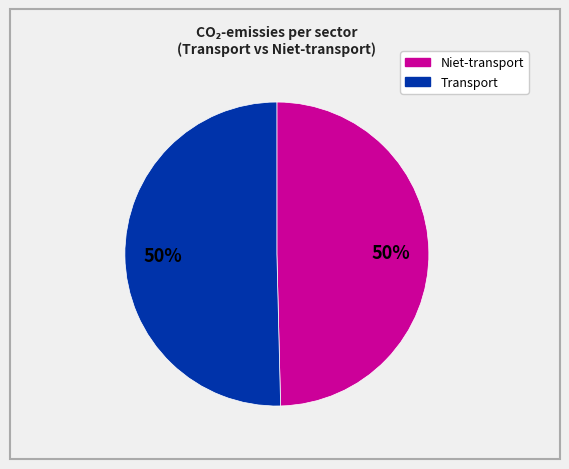

To the nearest percent, what is the average slice percentage?

50%